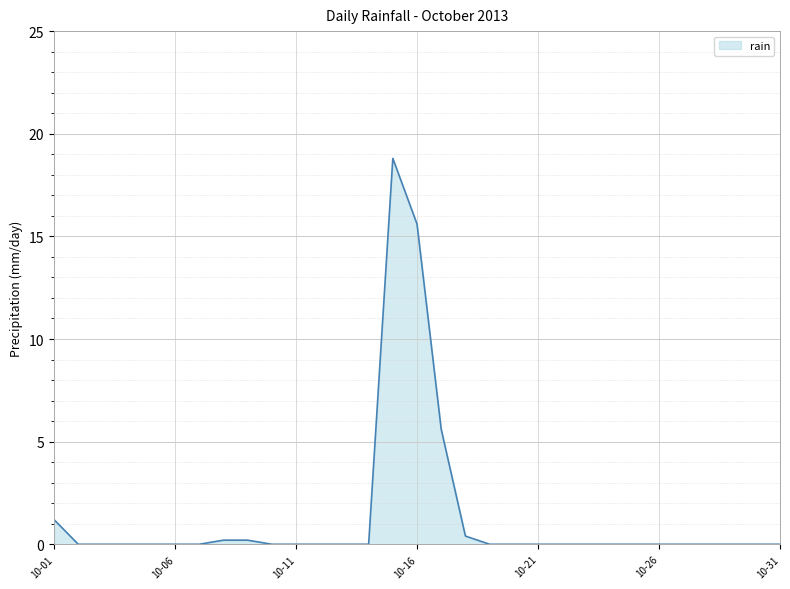

What is the greatest value displayed?

18.8